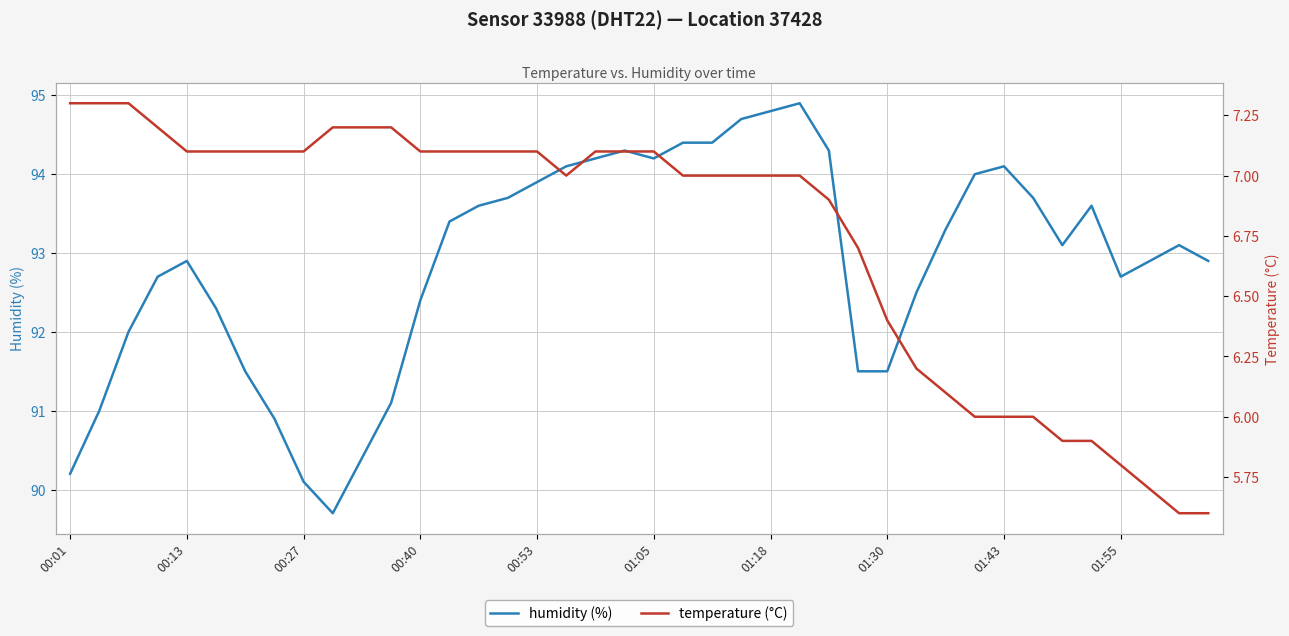

What is the minimum value for humidity (%)?

89.7